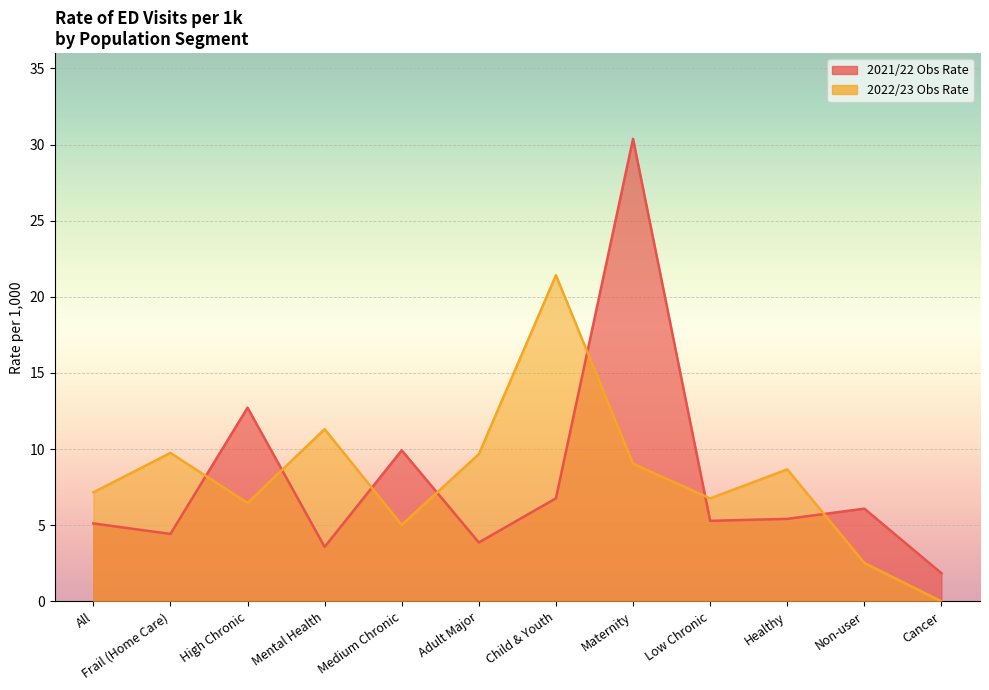

What is the difference between the second highest and second lowest values in the 2022/23 Obs Rate series?

8.8